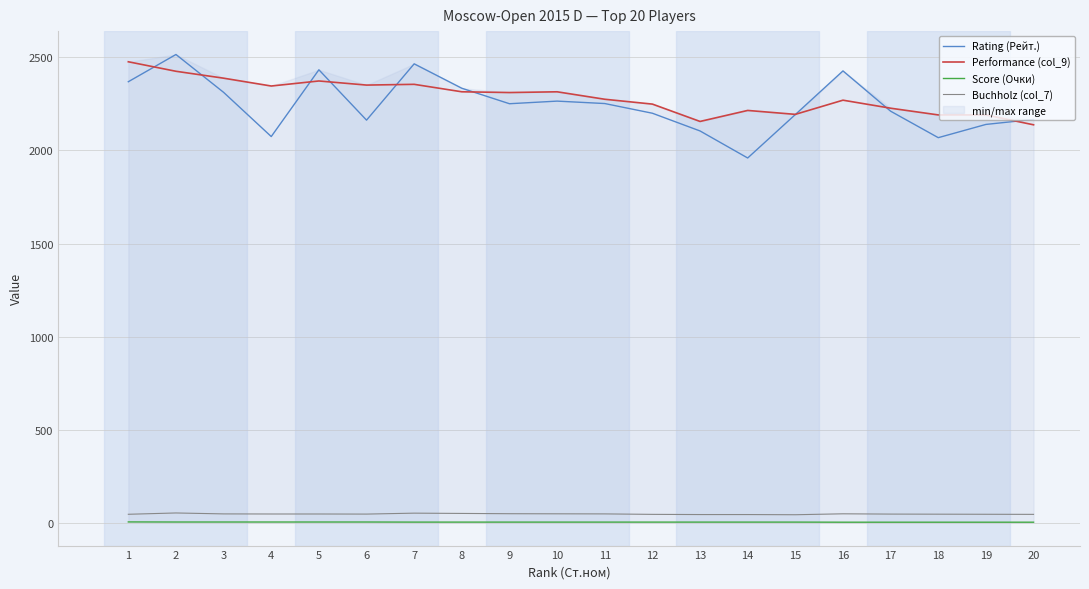

Which has a higher value, 6 or 4?

6